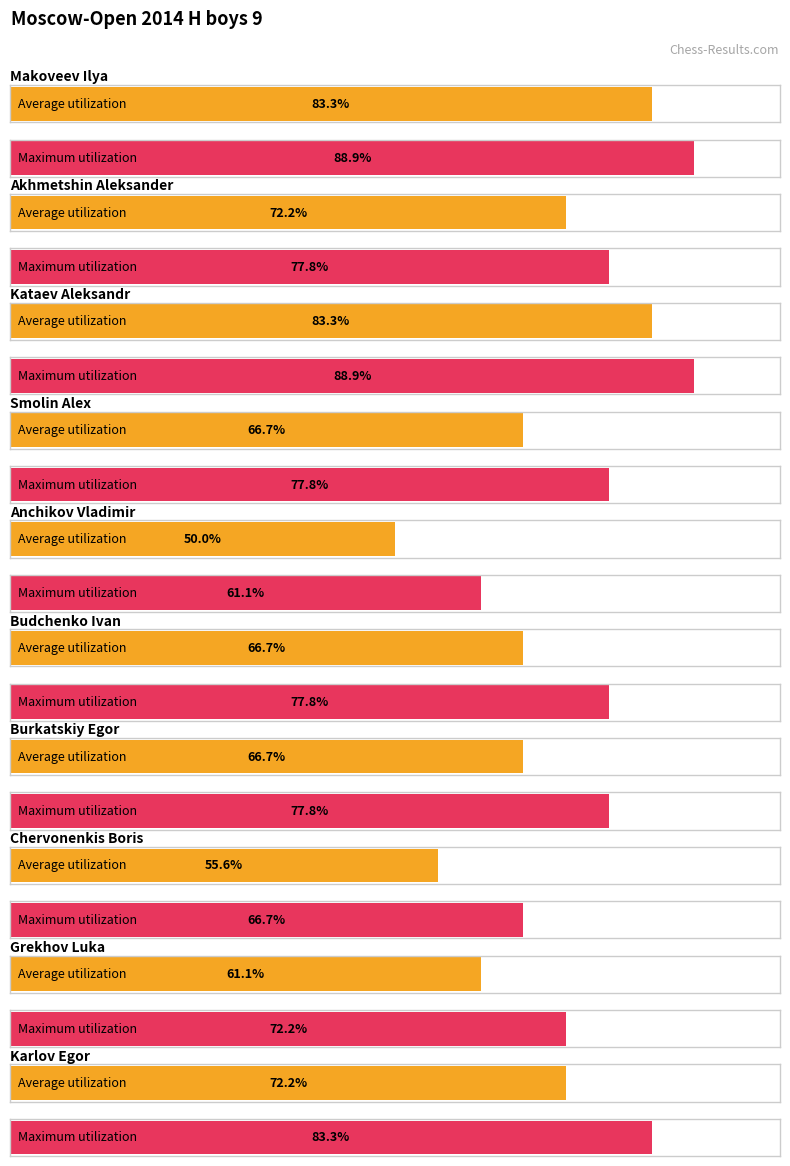

Which series changed the most between Akhmetshin Aleksander and Budchenko Ivan?

Average utilization